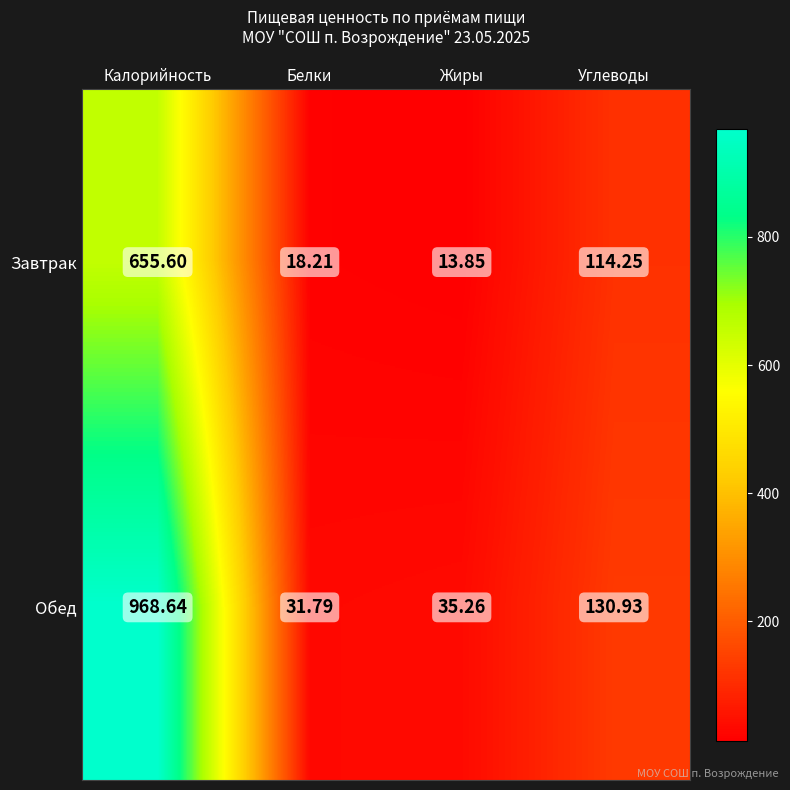

List the series in order of their overall mean, lowest first.

Завтрак, Обед